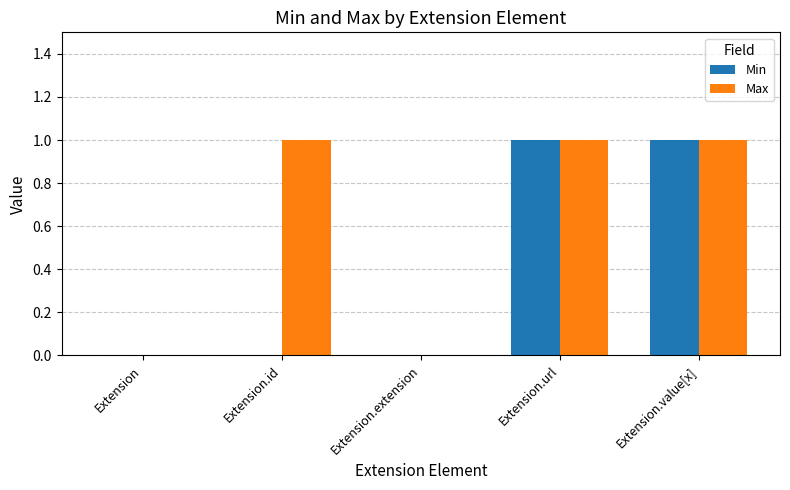

How many groups of bars are there?

5